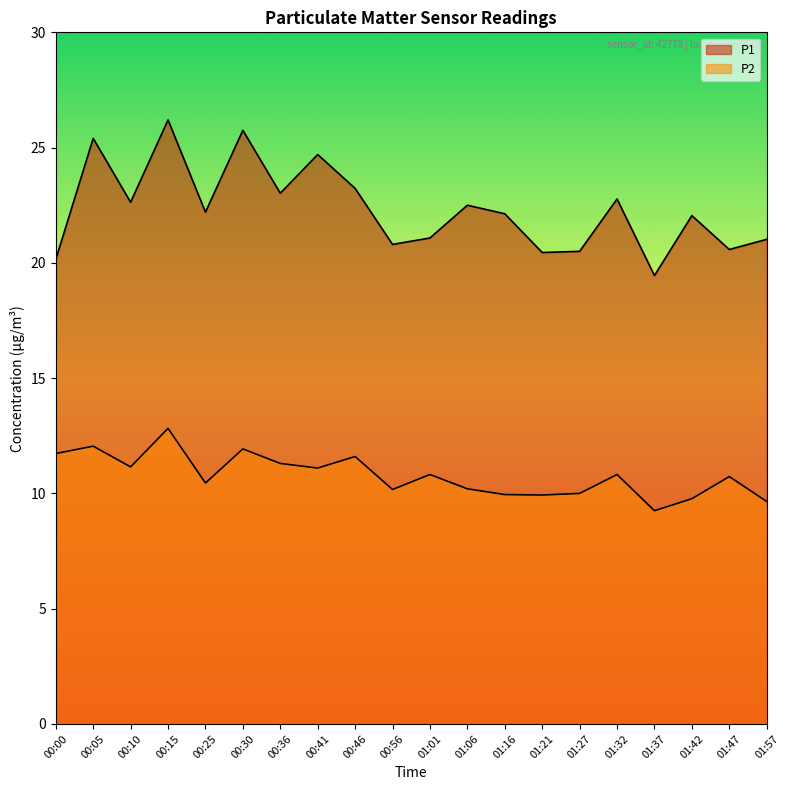

What is the label of the 10th point from the left?

00:56